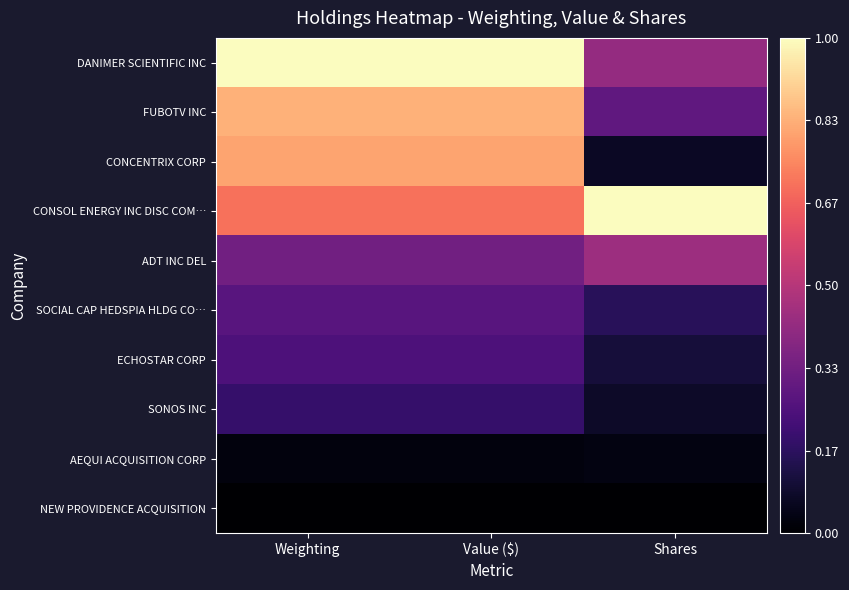

What is the total value across all series at Value ($)?

4.4